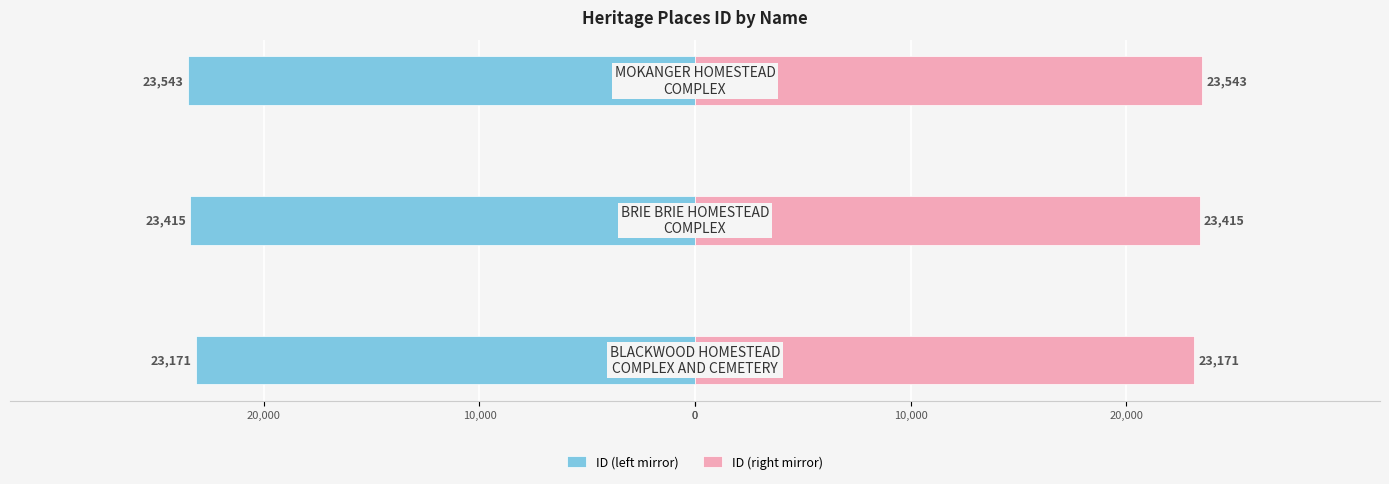

Reading left to right, list all the values displayed in this chart.

ID (left mirror): -23171	-23415	-23543
ID (right mirror): 23171	23415	23543